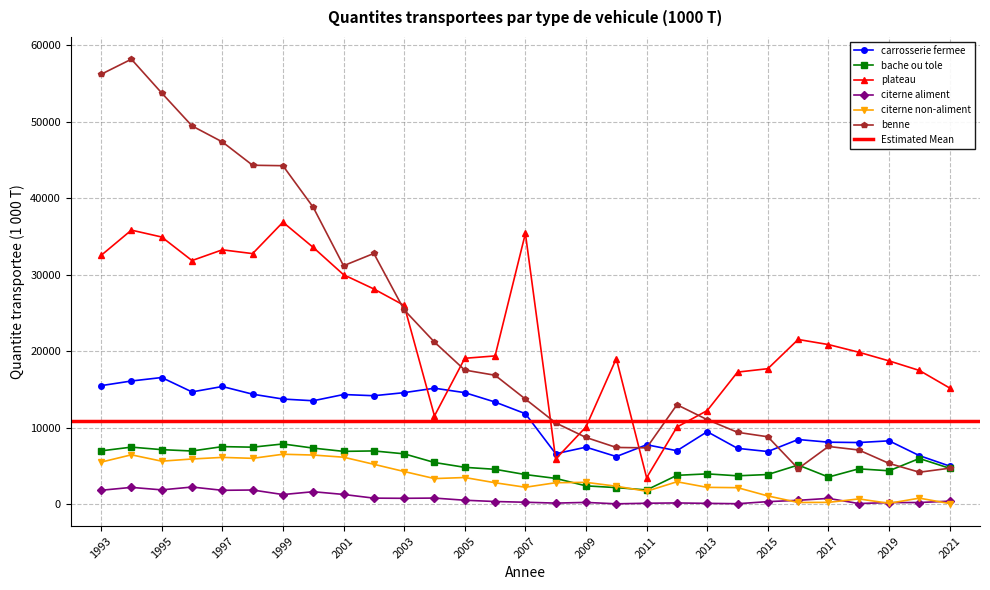

Which label corresponds to the largest value in the chart?

1994